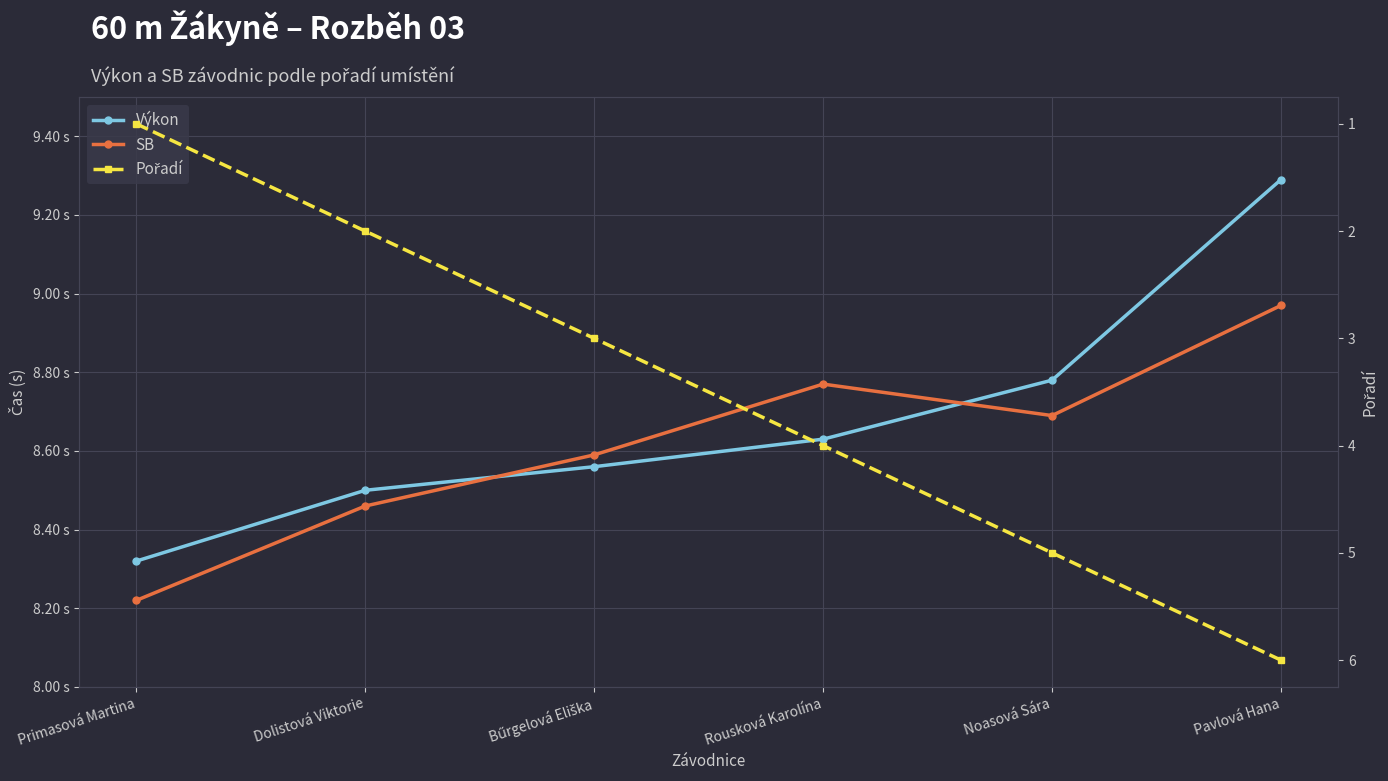

The Pořadí series shows 6.0 at Pavlová Hana. True or false?

True